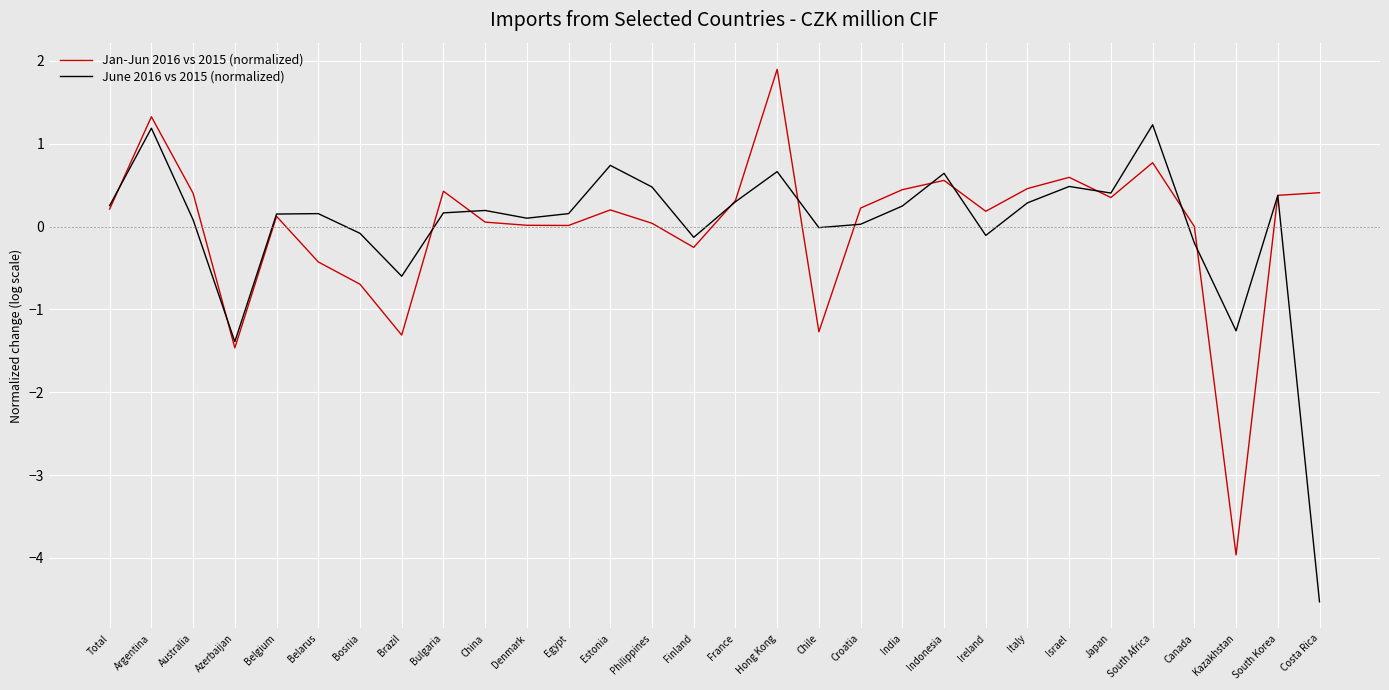

True or false: June 2016 vs 2015 (normalized) has a value of -0.5 at Azerbaijan.

False